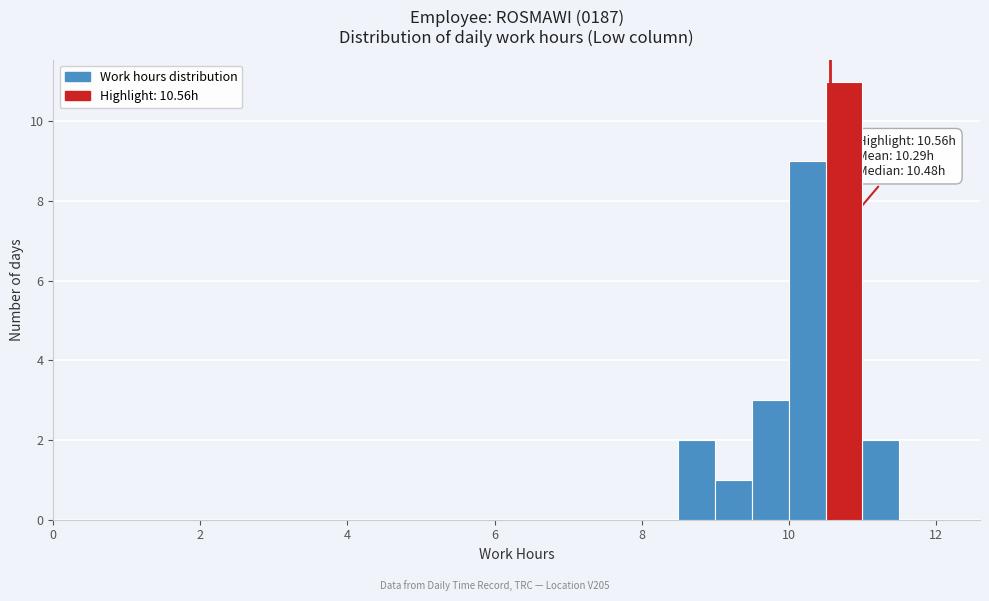

Read against the x-axis, roughly where is the centre of the tallest bar?

10.8